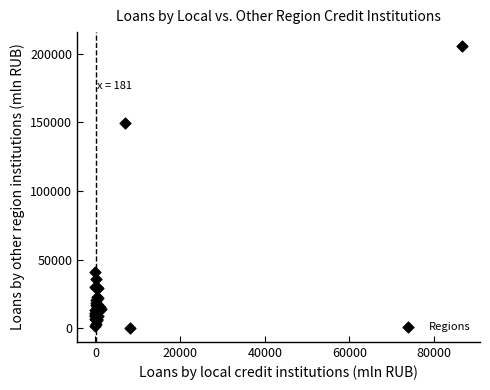

What Y value in the scatter plot is closest to 103030?

149352